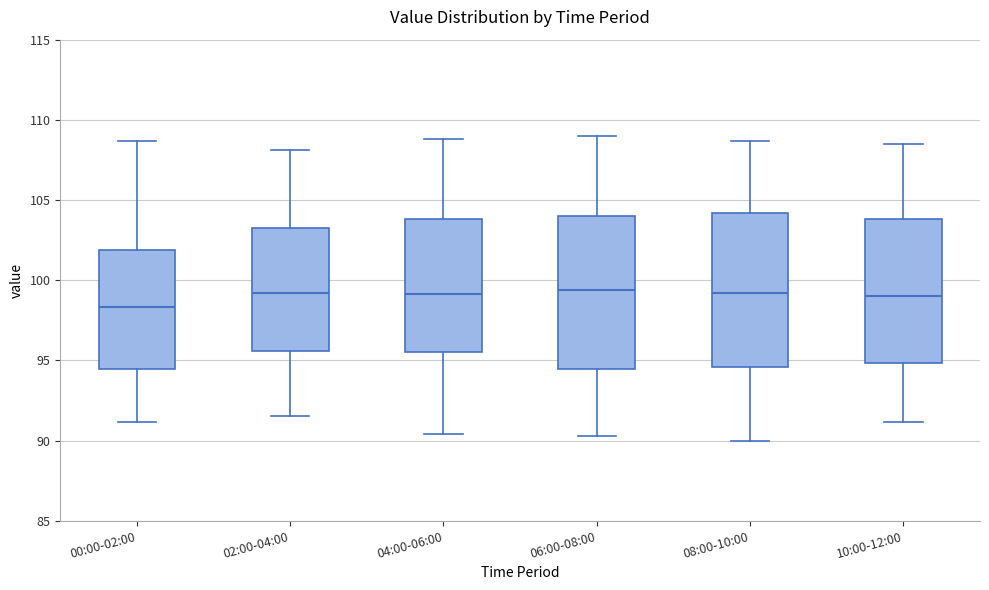

Which box has the lowest median line?

00:00-02:00